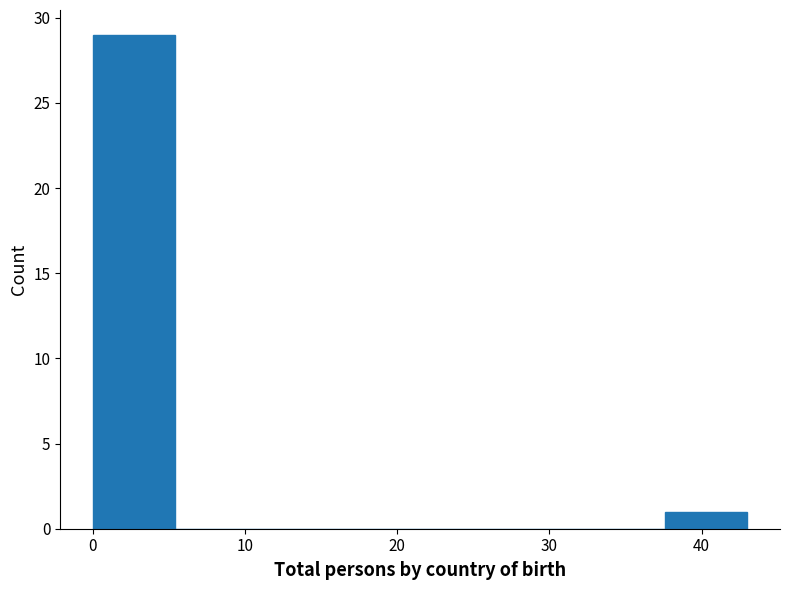

Reading left to right, transcribe this chart: for each bar, give the range it covers on the x-axis and its height. Neither the bar edges nor the heights are printed on the chart, so give them approximately, as read against the axes.

0 to 5: 29
5 to 11: 0
11 to 16: 0
16 to 22: 0
22 to 27: 0
27 to 32: 0
32 to 38: 0
38 to 43: 1